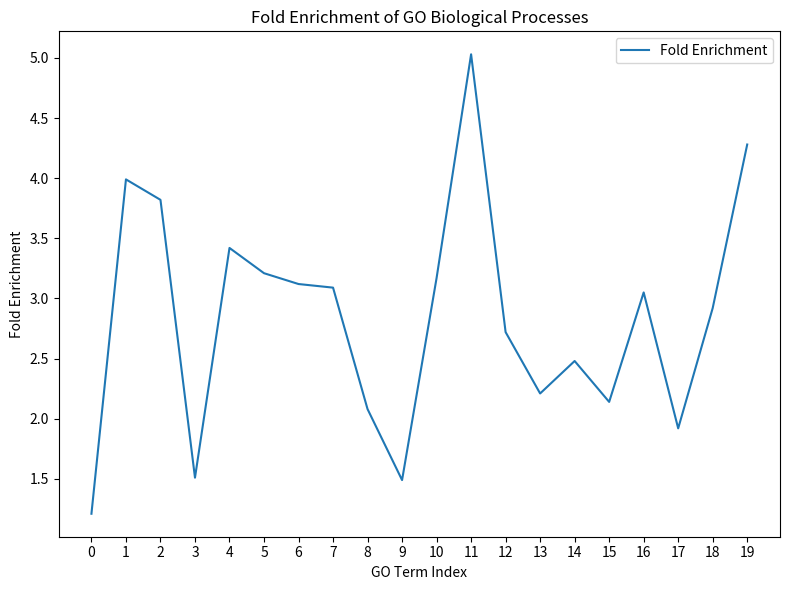

Where is the first local maximum?

1